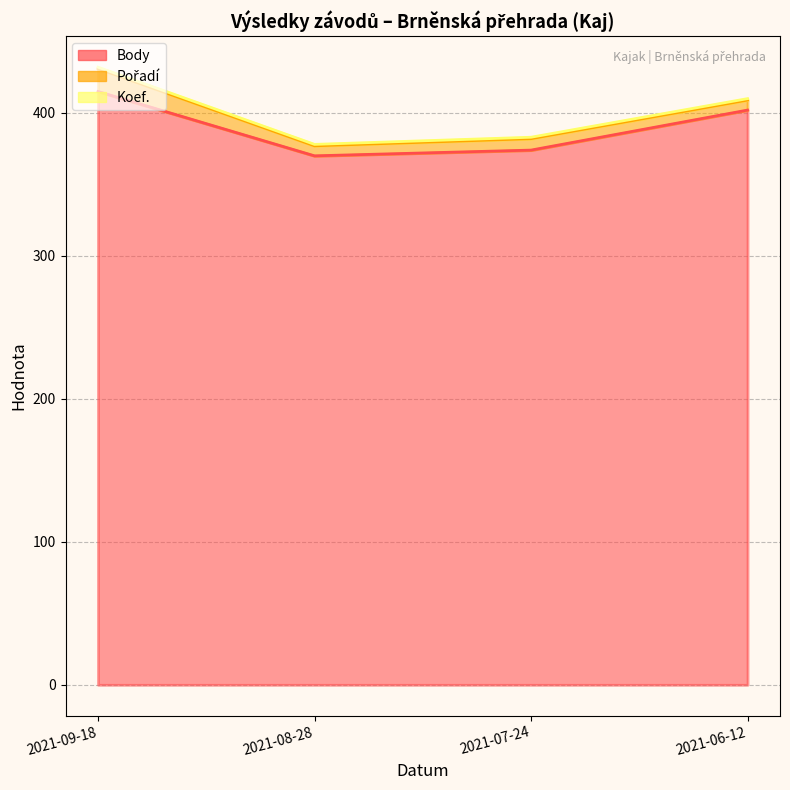

At how many categories does at least one series exceed 429?

1